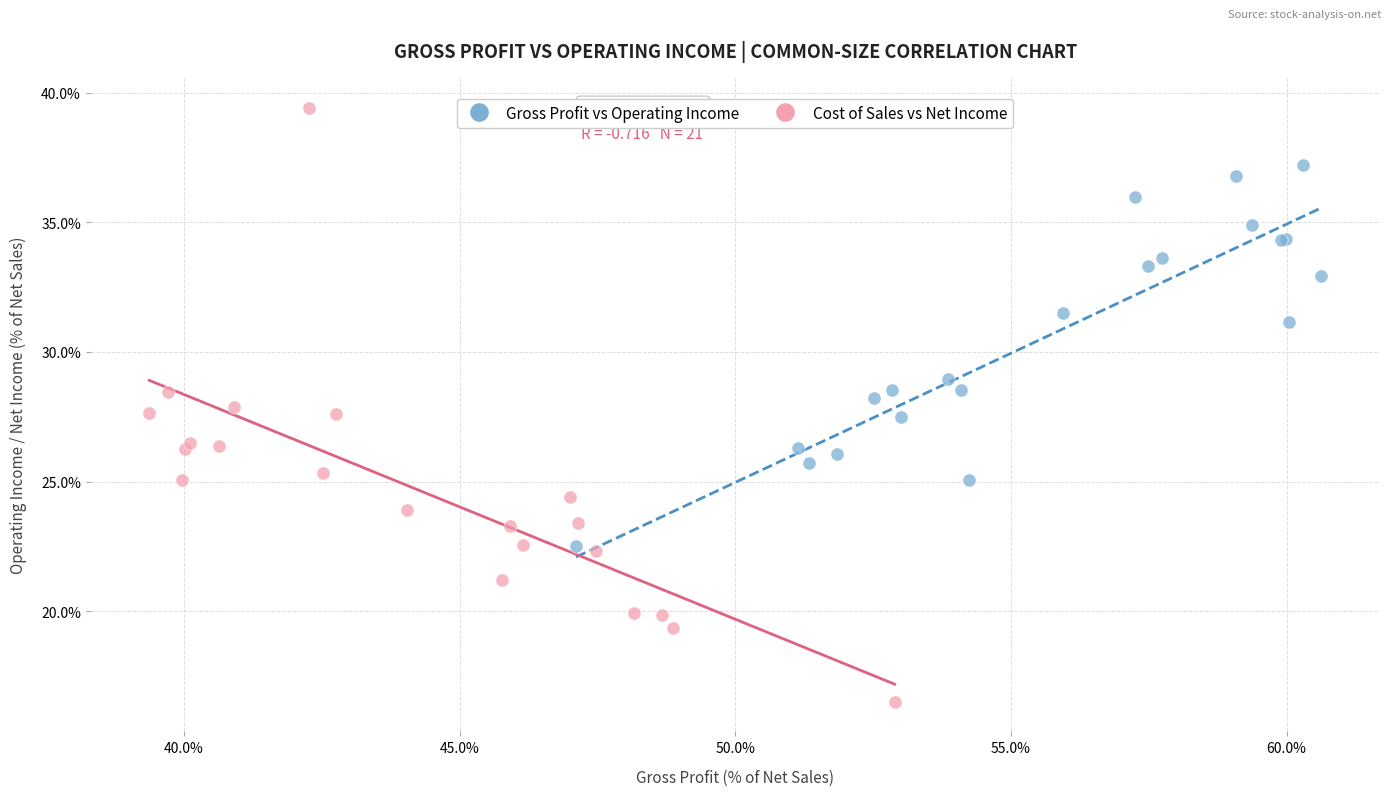

Which series contains the highest Y value?

Cost of Sales vs Net Income